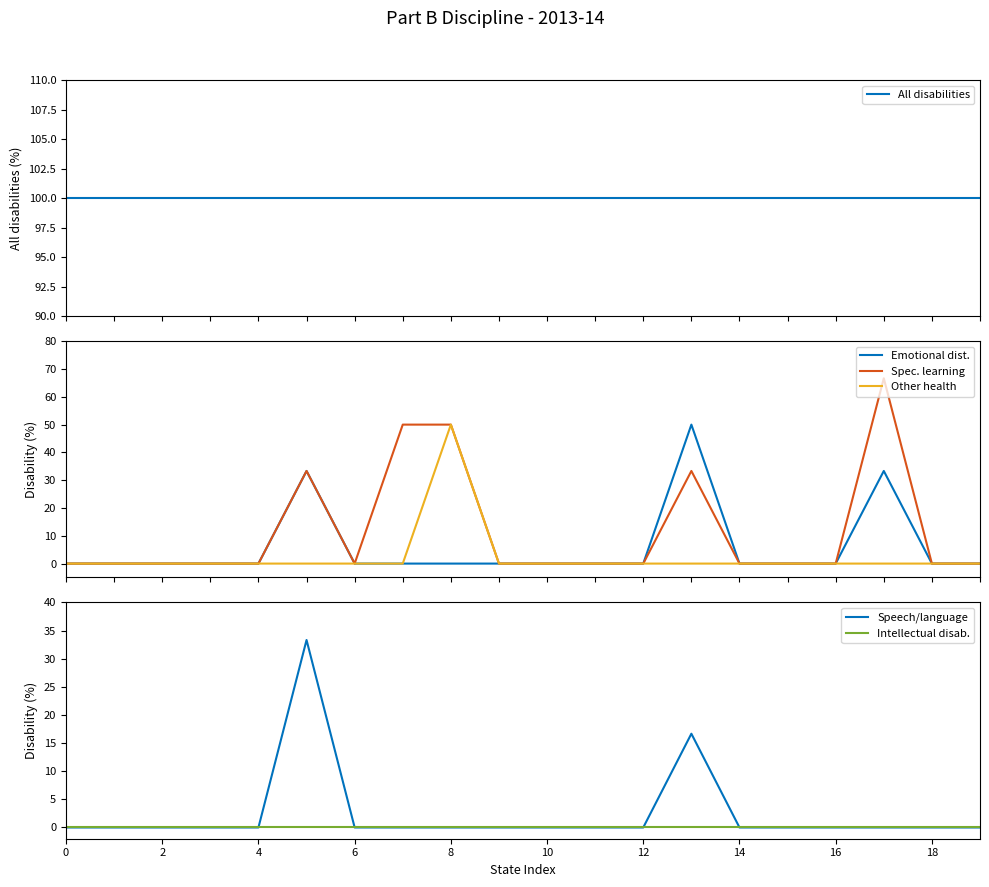

At which label is Speech/language closest to 16?

13